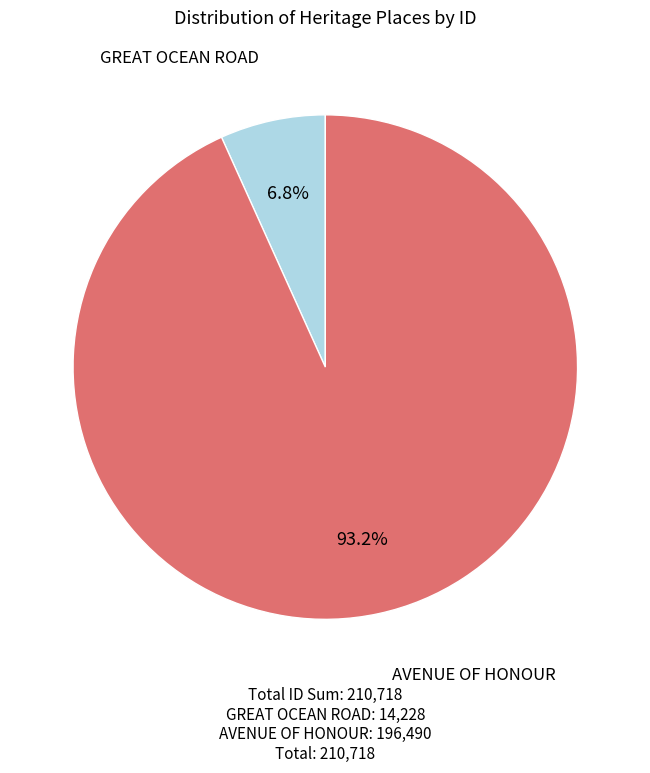

Is there any slice that represents more than half of the pie?

Yes